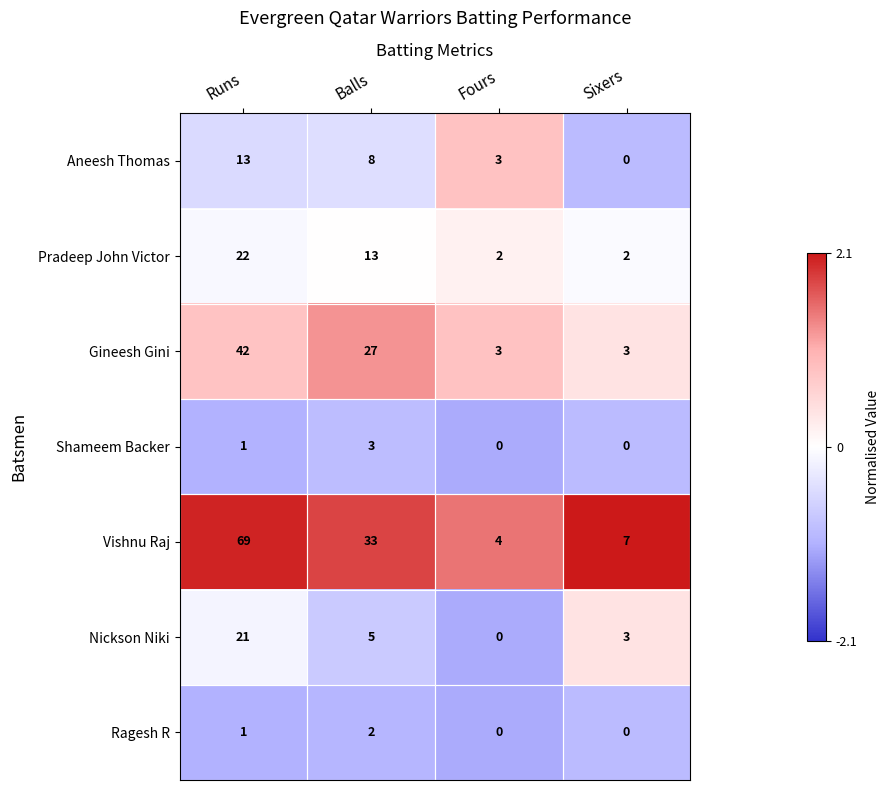

At which category is the sum across all series the highest?

Runs